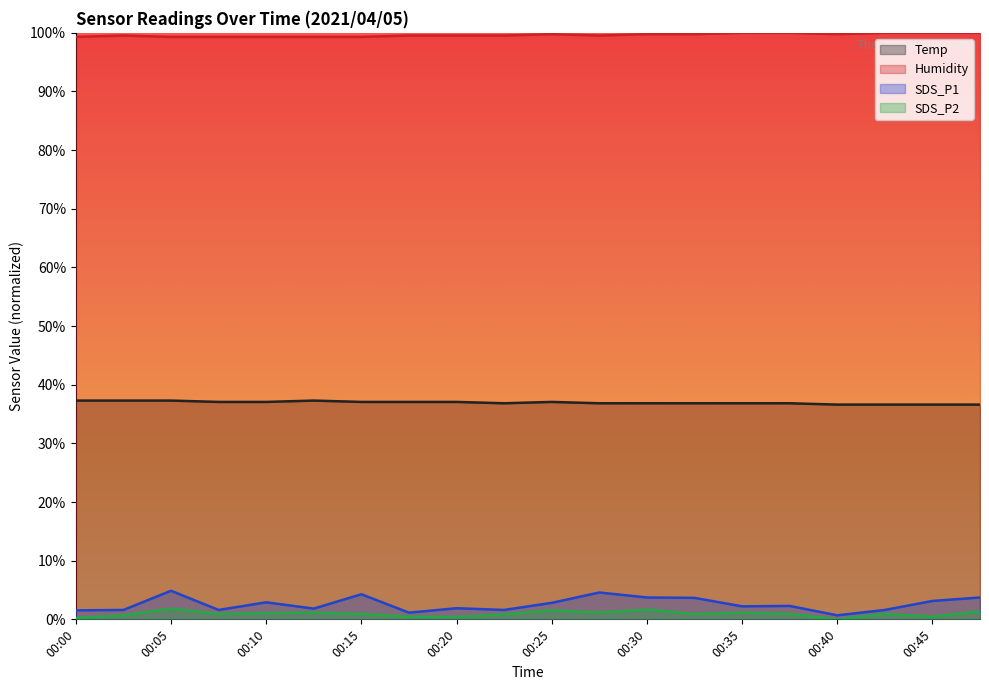

True or false: Humidity and Temp intersect in this chart.

False